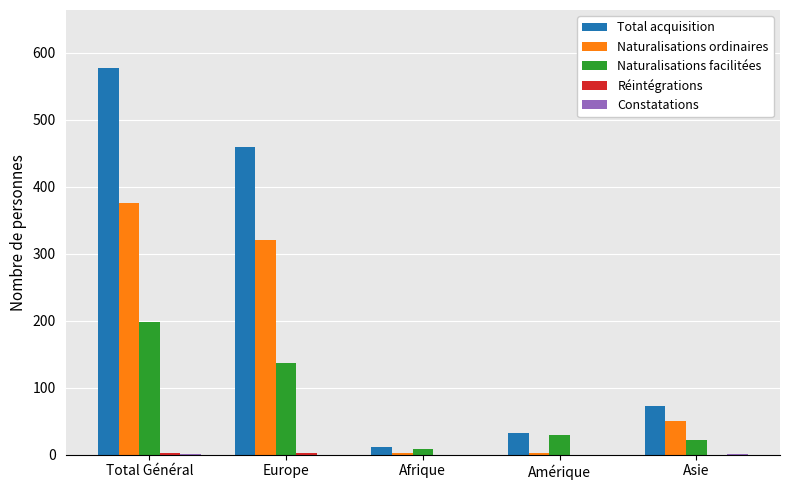

Which series changed the most between Europe and Afrique?

Total acquisition